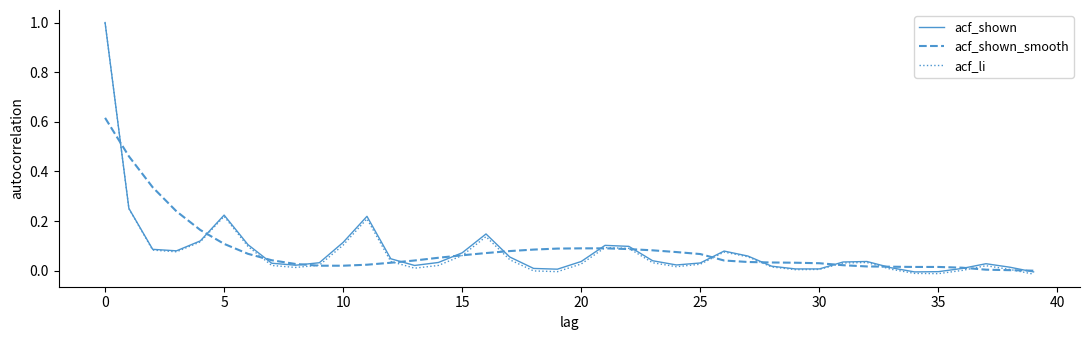

Which series has the widest spread of values?

acf_li